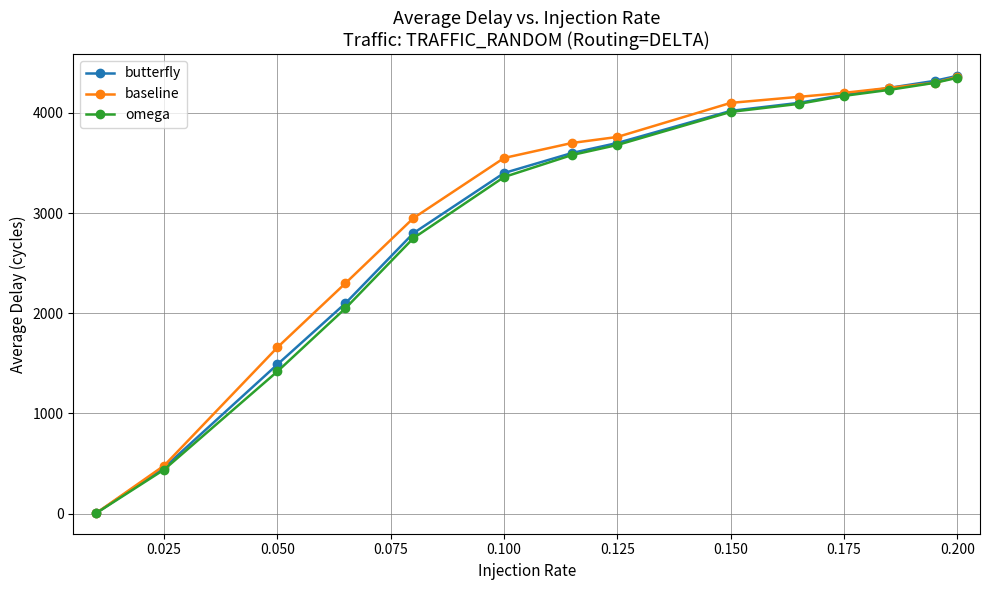

Which series has the widest spread of values?

butterfly